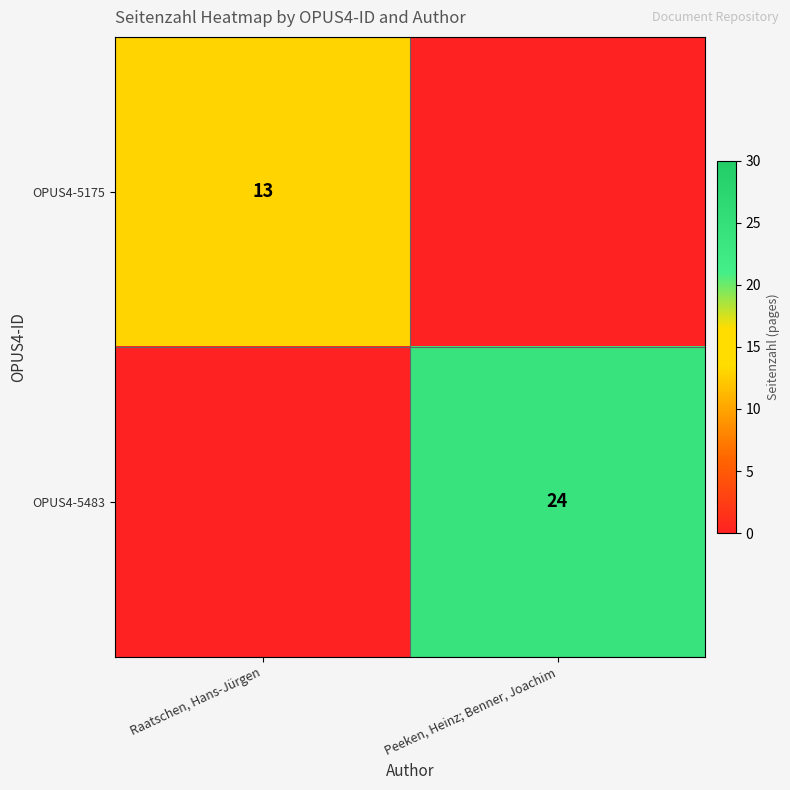

True or false: OPUS4-5175 has a value of 13 at Raatschen, Hans-Jürgen.

True